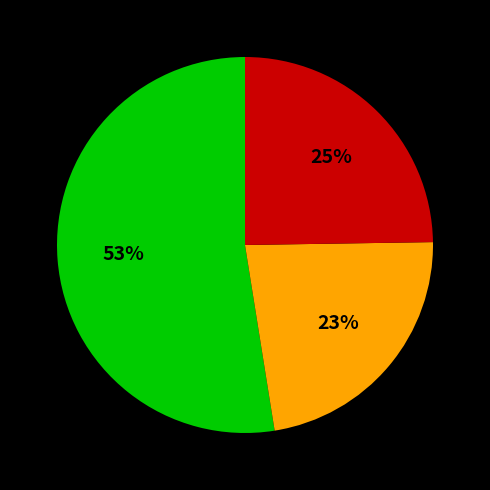

How many slices are in this pie chart?

3